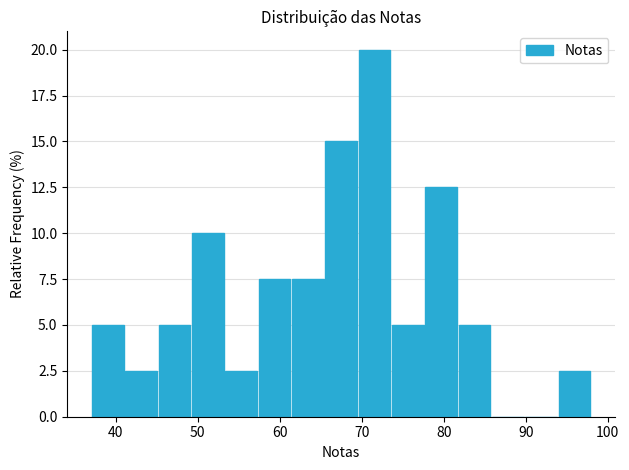

Reading left to right, list every bar in this chart as the range it spans on the x-axis followed by its height. Neither the bar edges nor the heights are printed on the chart, so give them approximately, as read against the axes.

37 to 41: 5.0
41 to 45: 2.5
45 to 49: 5.0
49 to 53: 10.0
53 to 57: 2.5
57 to 61: 7.5
61 to 65: 7.5
65 to 70: 15.0
70 to 74: 20.0
74 to 78: 5.0
78 to 82: 12.5
82 to 86: 5.0
86 to 90: 0
90 to 94: 0
94 to 98: 2.5